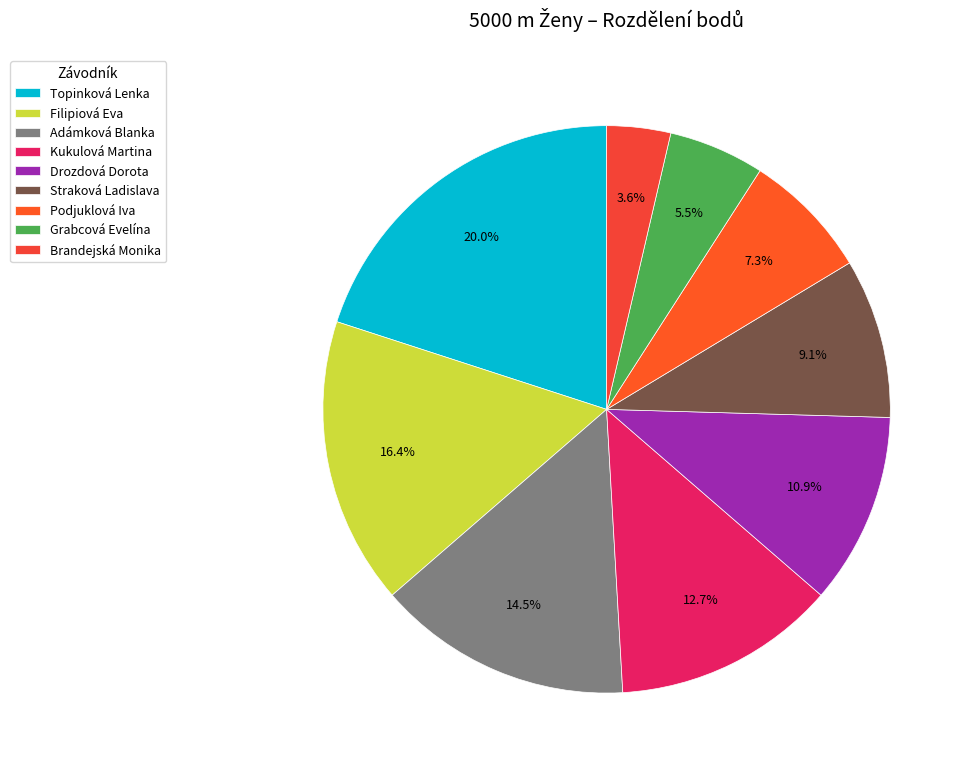

What is the change in value from Straková Ladislava to Podjuklová Iva?

-1